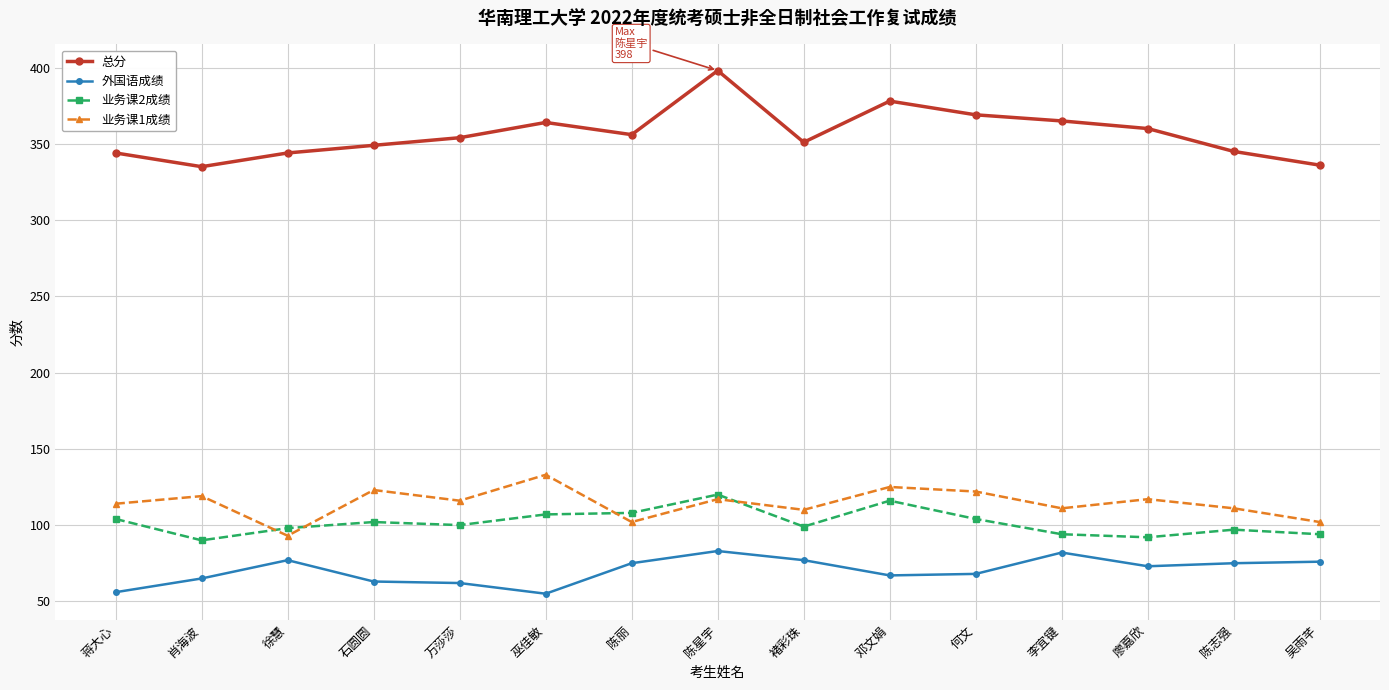

What is the spread (max minus min) of values at 何文?

301